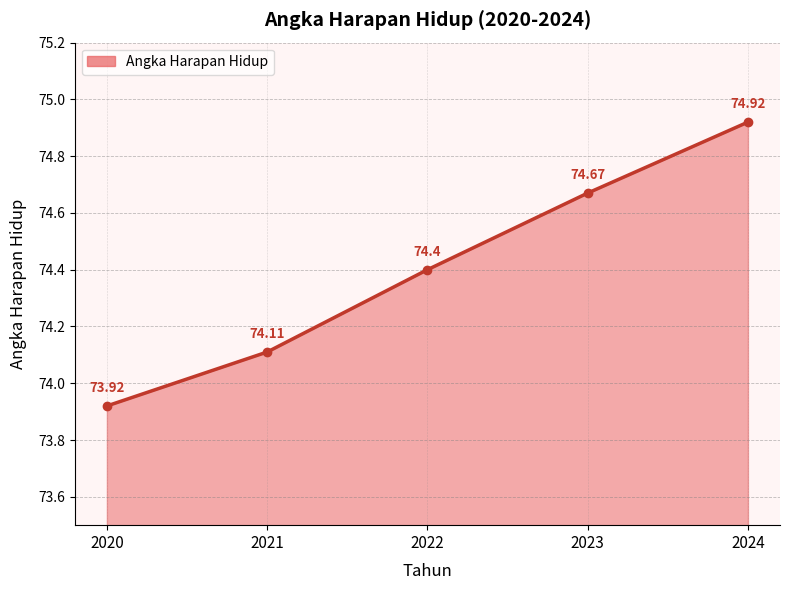

Reading left to right, list all the values displayed in this chart.

73.9	74.1	74.4	74.7	74.9